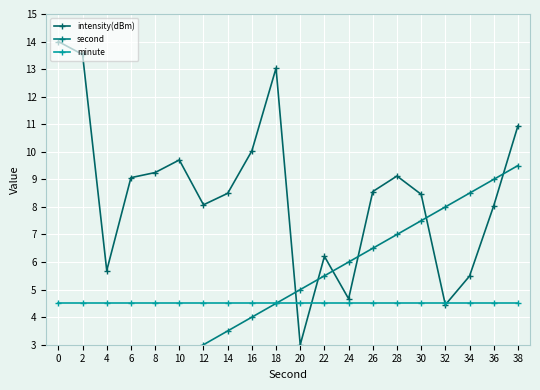

At 28, list the series in order from largest to smallest.

intensity(dBm), second, minute